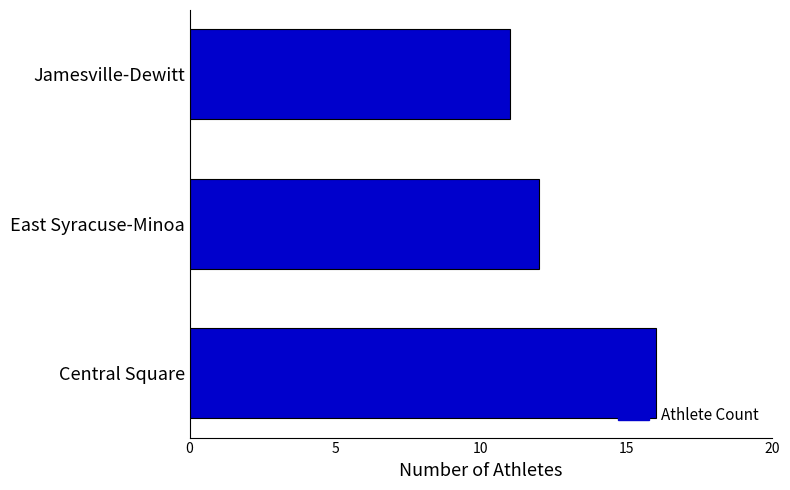

Reading top to bottom, list all the values displayed in this chart.

Jamesville-Dewitt=11	East Syracuse-Minoa=12	Central Square=16